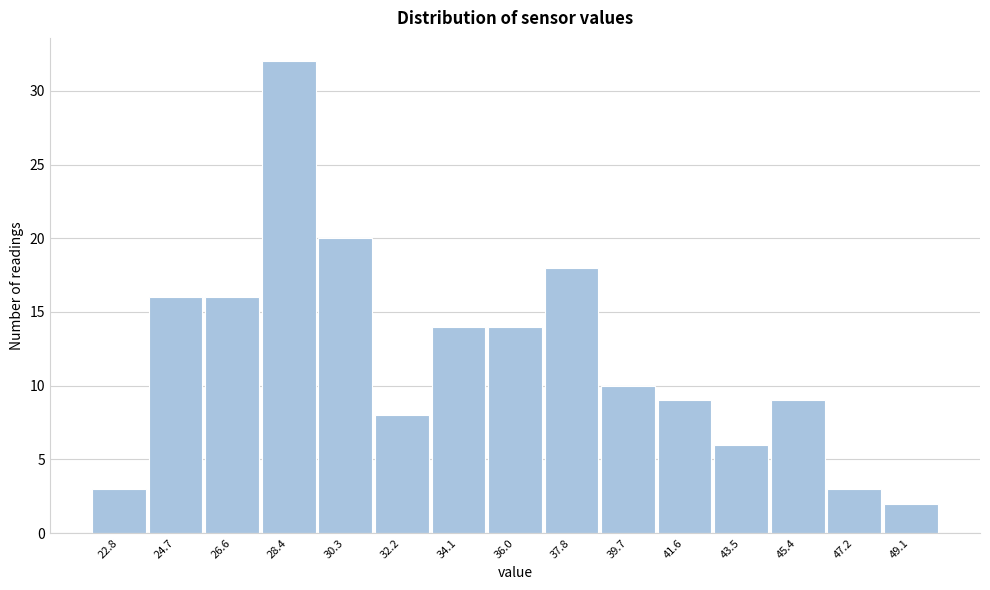

Reading right to left, transcribe all the data shown in this chart.

2	3	9	6	9	10	18	14	14	8	20	32	16	16	3